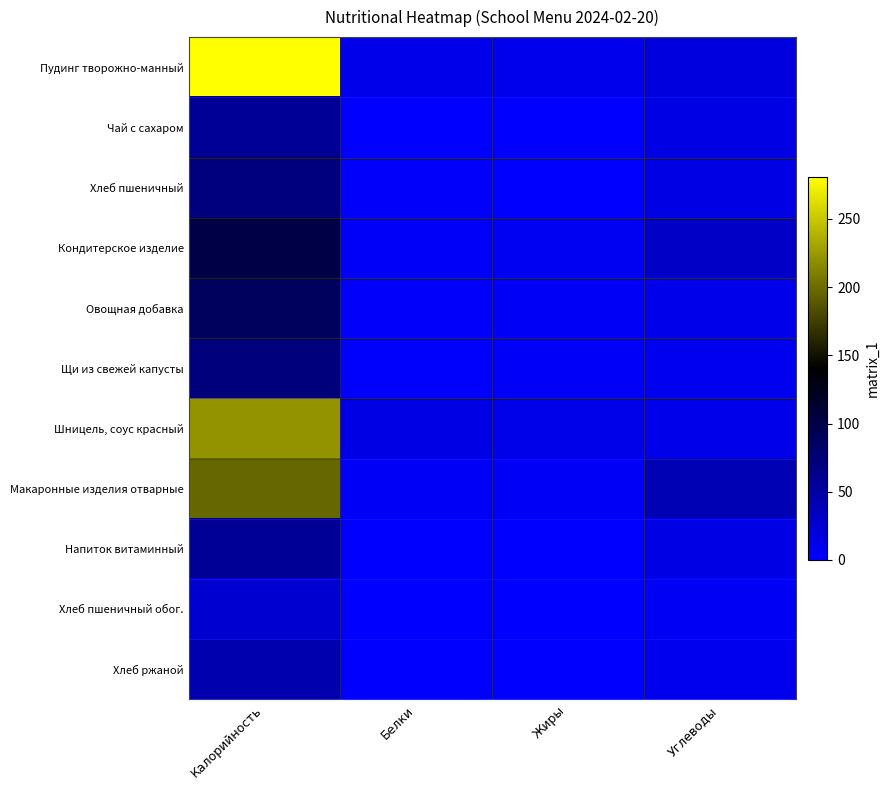

At Калорийность, list the series in order from smallest to largest.

Хлеб пшеничный обог., Хлеб ржаной, Чай с сахаром, Напиток витаминный, Хлеб пшеничный, Щи из свежей капусты, Овощная добавка, Кондитерское изделие, Макаронные изделия отварные, Шницель, соус красный, Пудинг творожно-манный